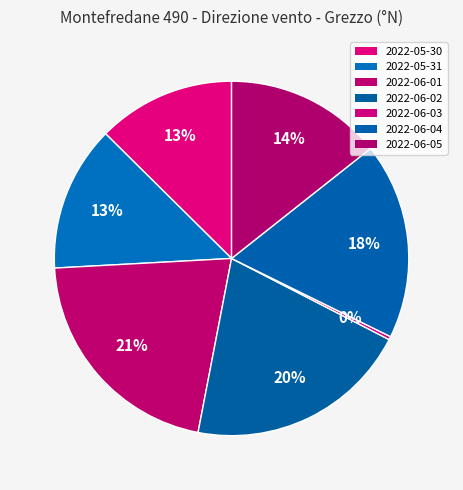

How many slices are in this pie chart?

7